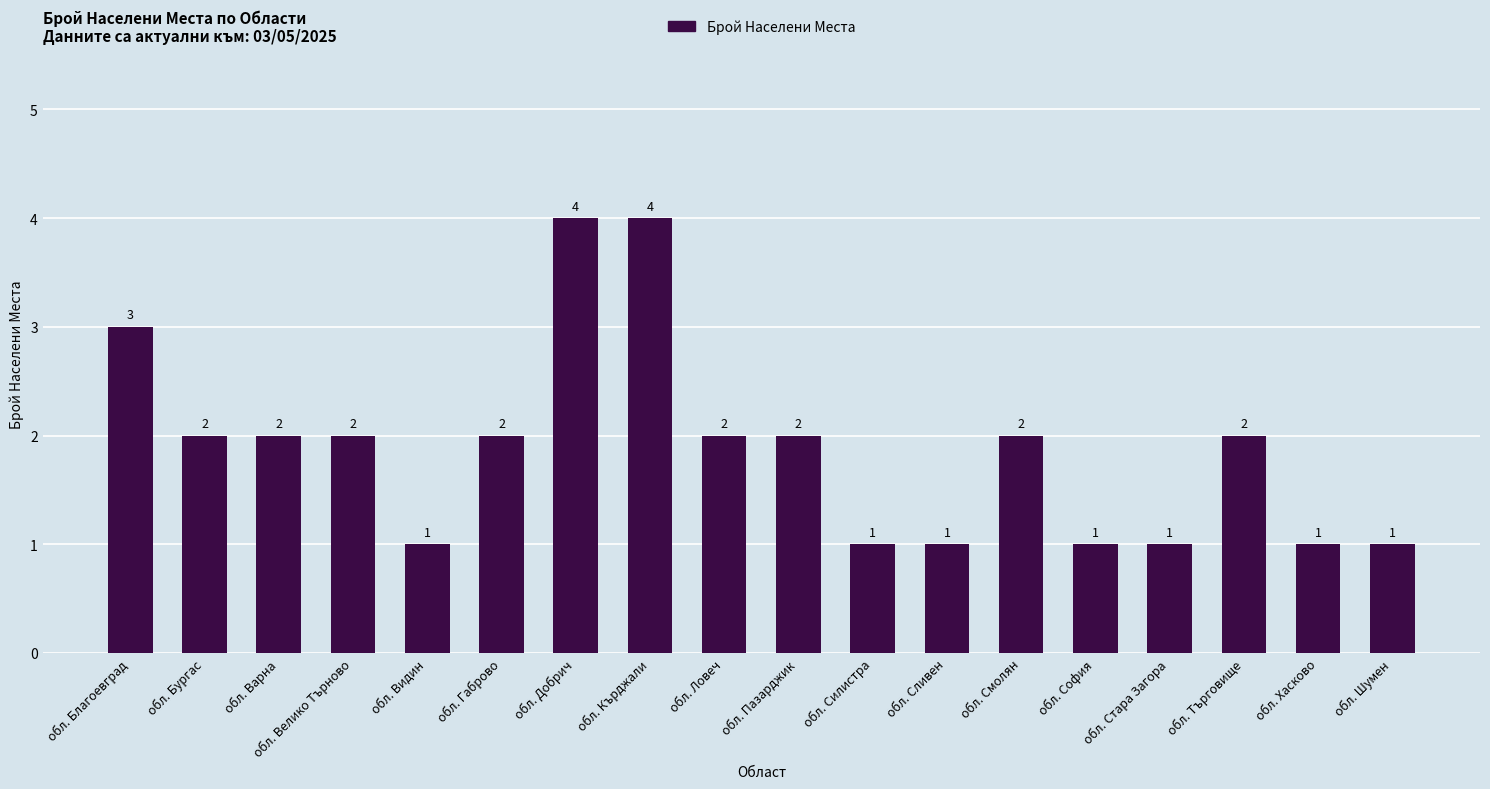

Reading left to right, what are all the values shown in this chart?

обл. Благоевград=3	обл. Бургас=2	обл. Варна=2	обл. Велико Търново=2	обл. Видин=1	обл. Габрово=2	обл. Добрич=4	обл. Кърджали=4	обл. Ловеч=2	обл. Пазарджик=2	обл. Силистра=1	обл. Сливен=1	обл. Смолян=2	обл. София=1	обл. Стара Загора=1	обл. Търговище=2	обл. Хасково=1	обл. Шумен=1